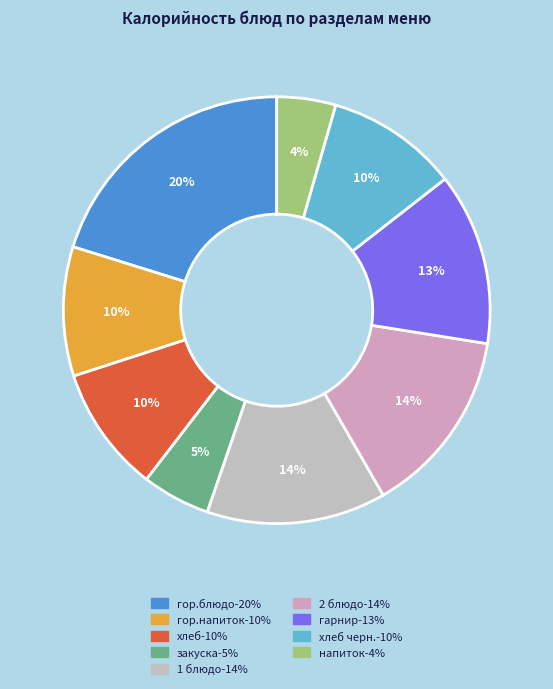

Count the number of slices in the pie.

9